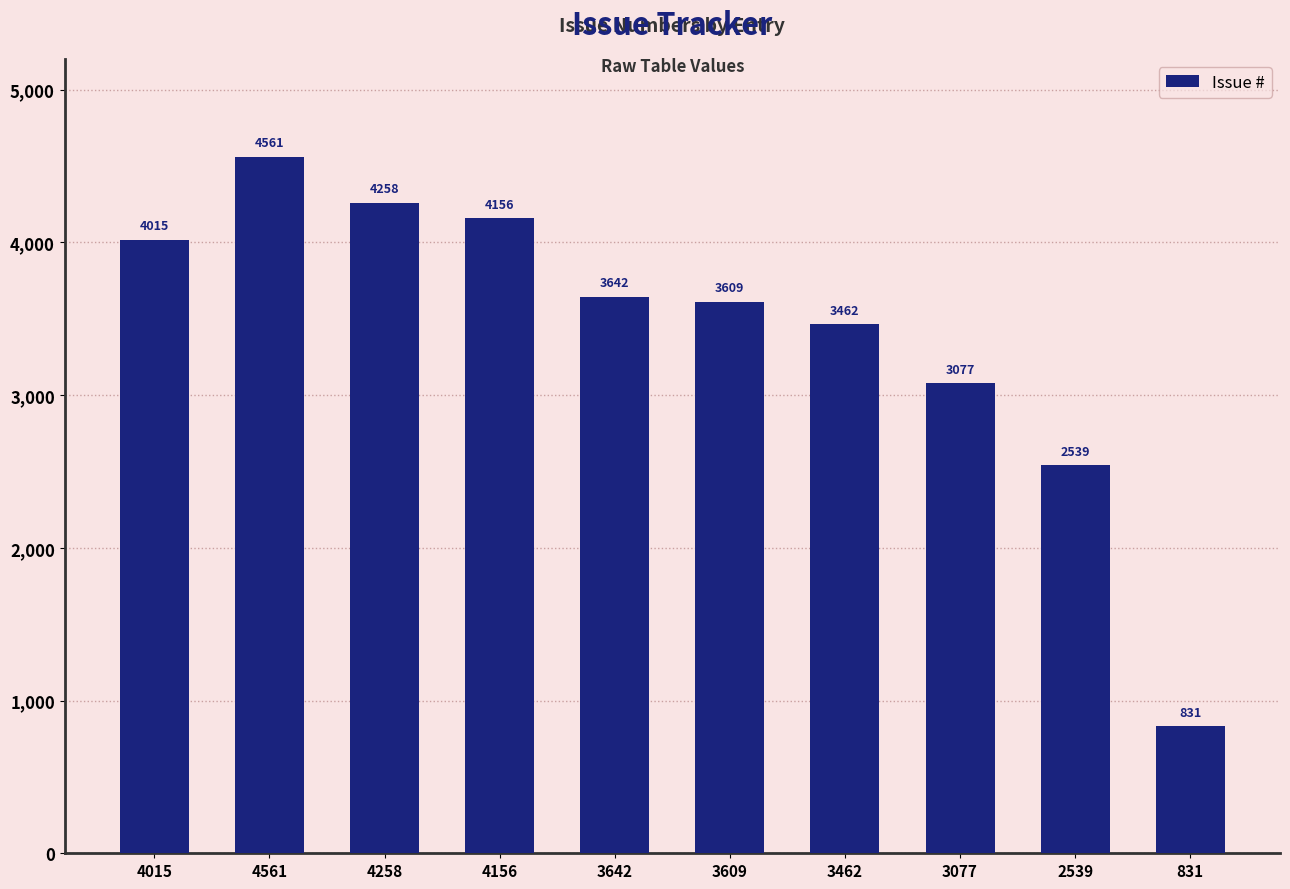

What is the greatest value displayed?

4561